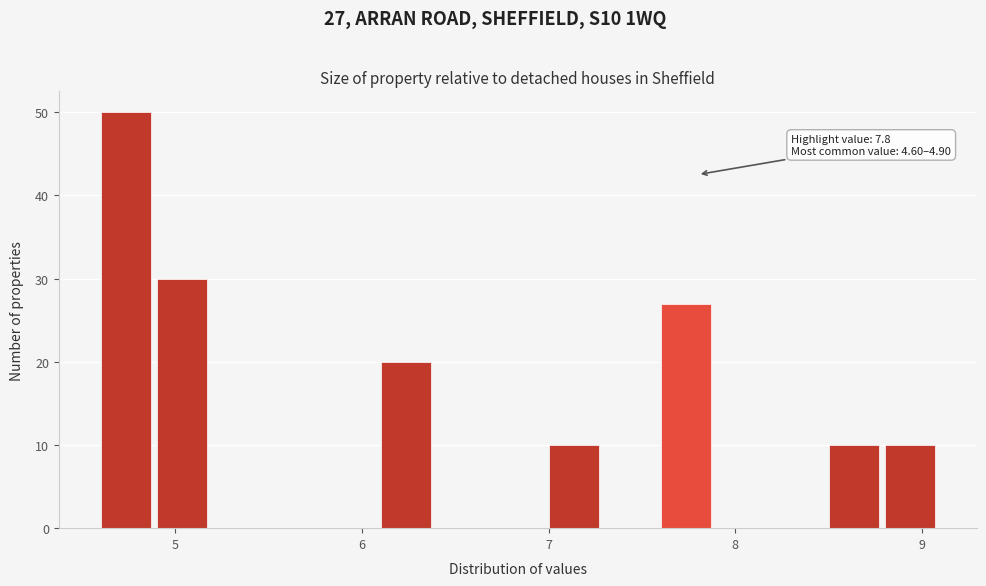

Read against the x-axis, roughly where is the centre of the tallest bar?

4.7